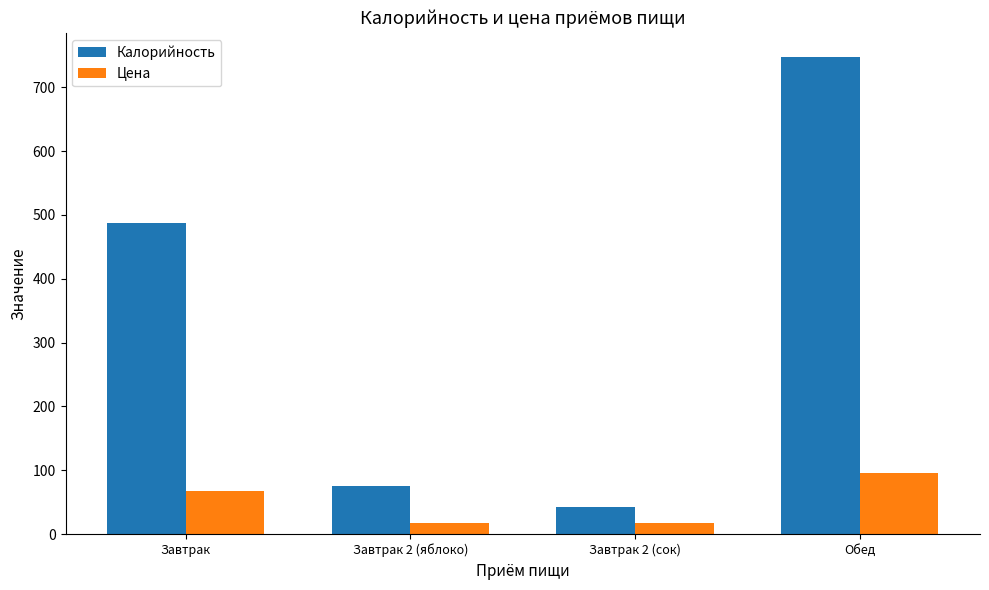

Reading right to left, extract all data points from this chart.

Калорийность: Обед=748.0	Завтрак 2 (сок)=42.0	Завтрак 2 (яблоко)=76.0	Завтрак=488.0
Цена: Обед=94.9	Завтрак 2 (сок)=18.0	Завтрак 2 (яблоко)=18.0	Завтрак=67.8